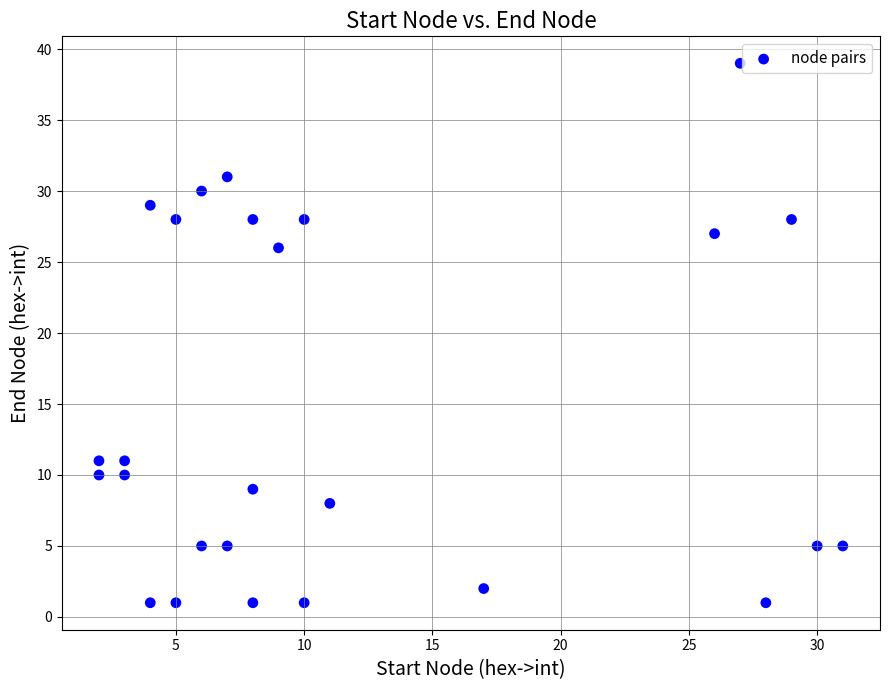

What Y value in the scatter plot is closest to 20?

26